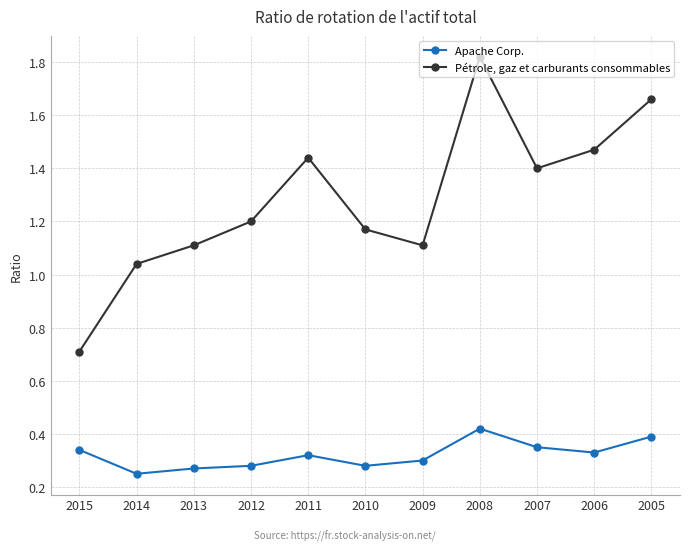

Rank the series by their average value, from highest to lowest.

Pétrole, gaz et carburants consommables, Apache Corp.